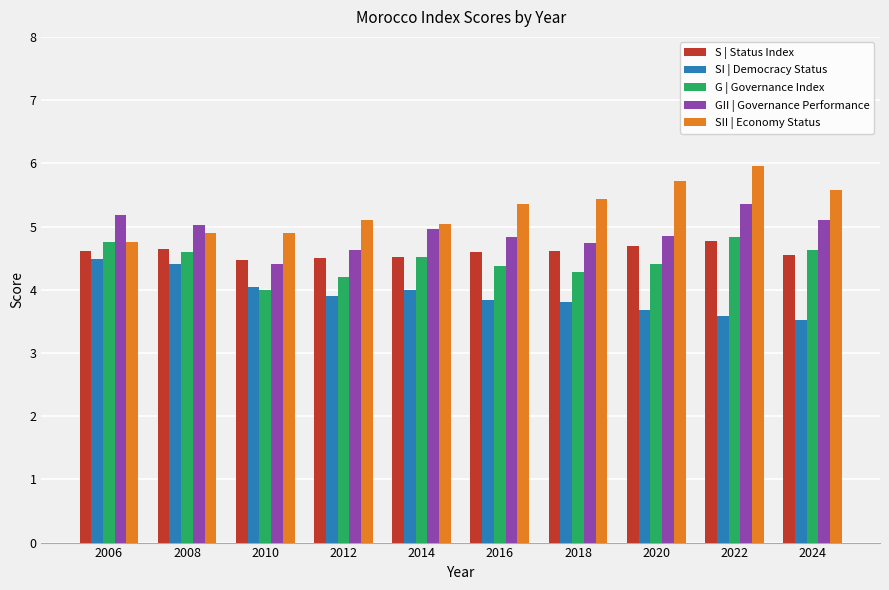

What is the sum of the SI | Democracy Status values at 2014 and 2022?

7.6